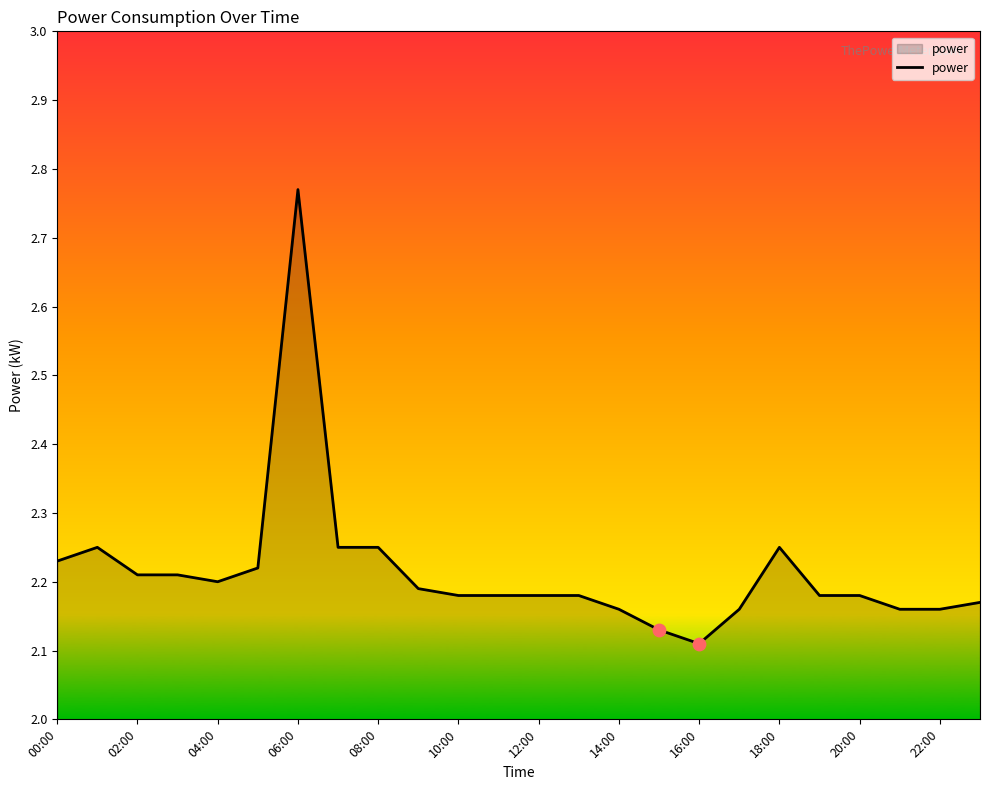

What is the difference between the maximum and minimum values?

0.7